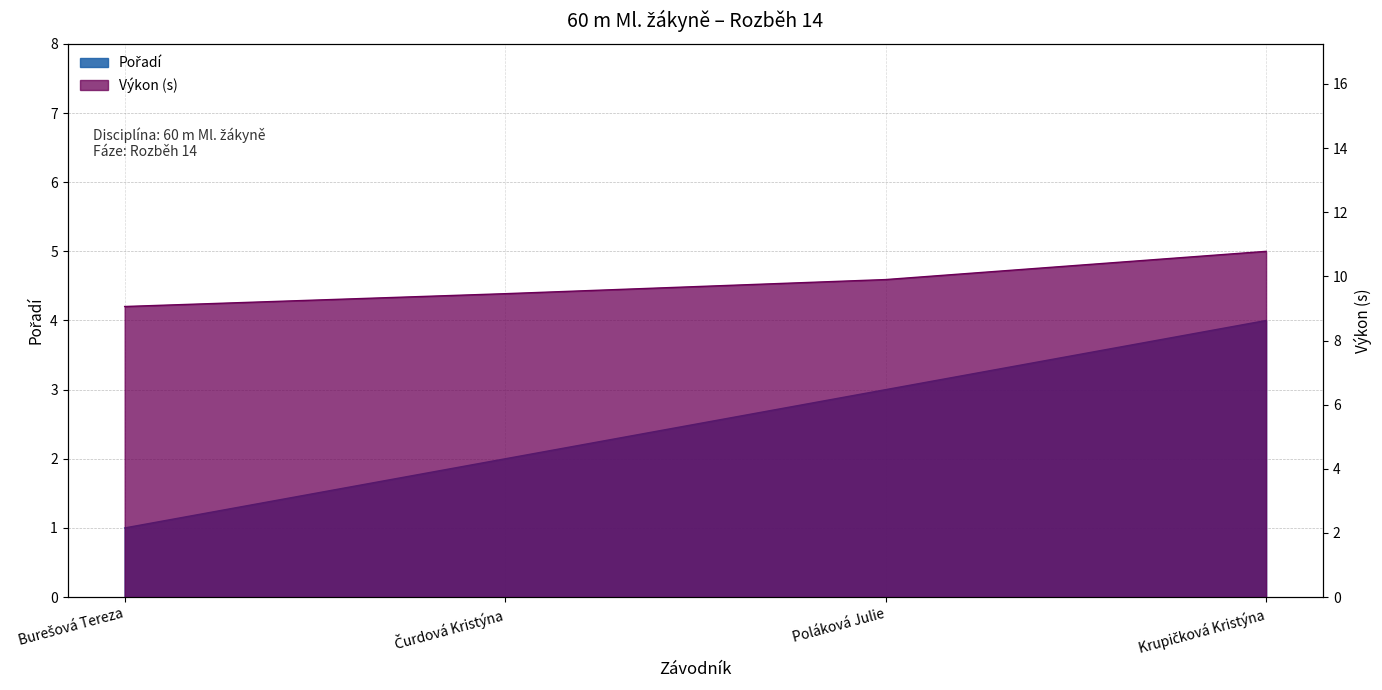

What is the sum of the Pořadí values at Poláková Julie and Čurdová Kristýna?

5.0